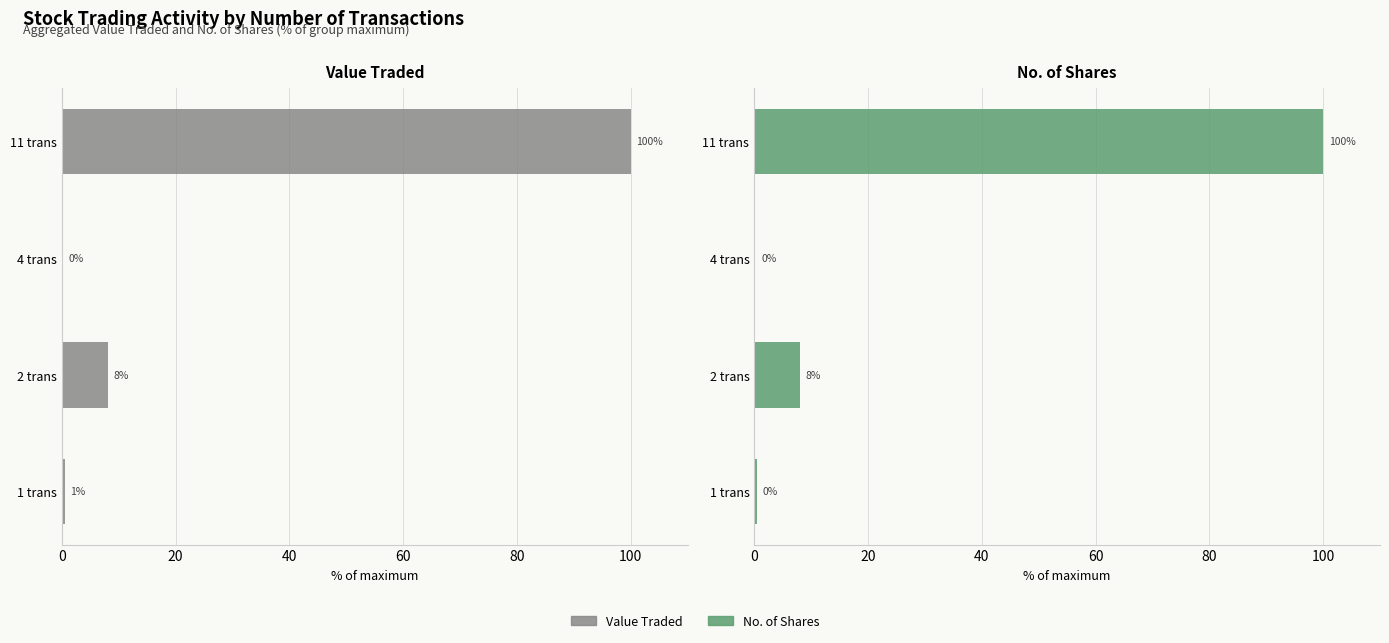

The value of No. of Shares at 2 trans is 4.5. True or false?

False